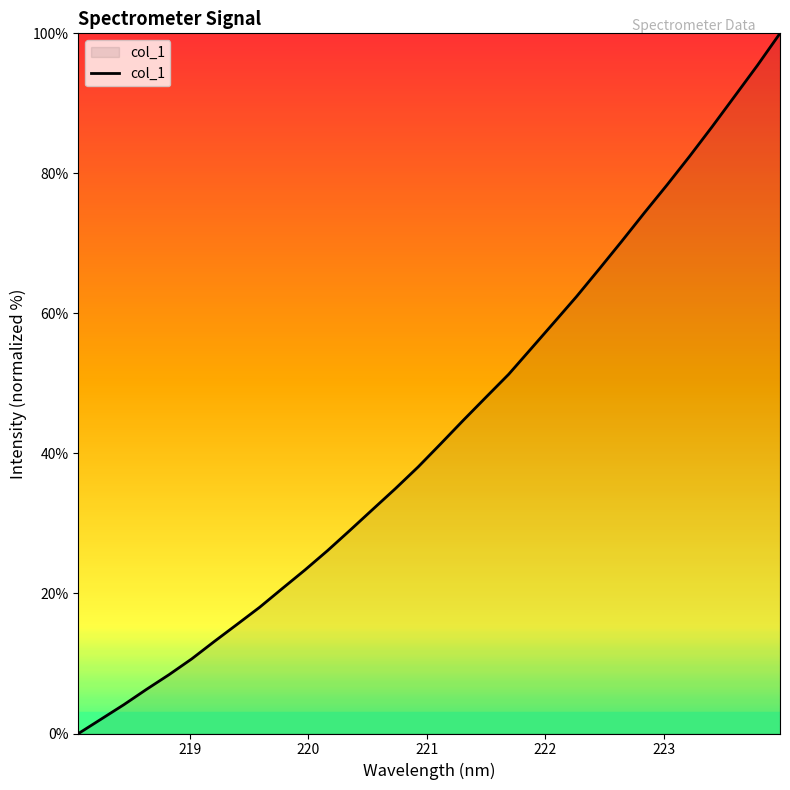

Reading left to right, extract all data points from this chart.

0.0	2.1	4.1	6.3	8.4	10.7	13.2	15.6	18.0	20.7	23.4	26.1	29.1	32.0	35.0	38.1	41.4	44.8	48.0	51.3	55.0	58.7	62.4	66.3	70.3	74.4	78.3	82.4	86.7	91.0	95.4	100.0